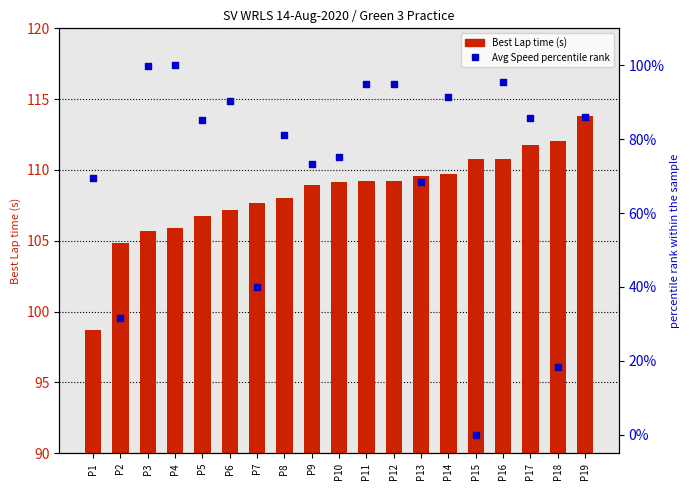

Which series contains the highest Y value?

Best Lap time (s)